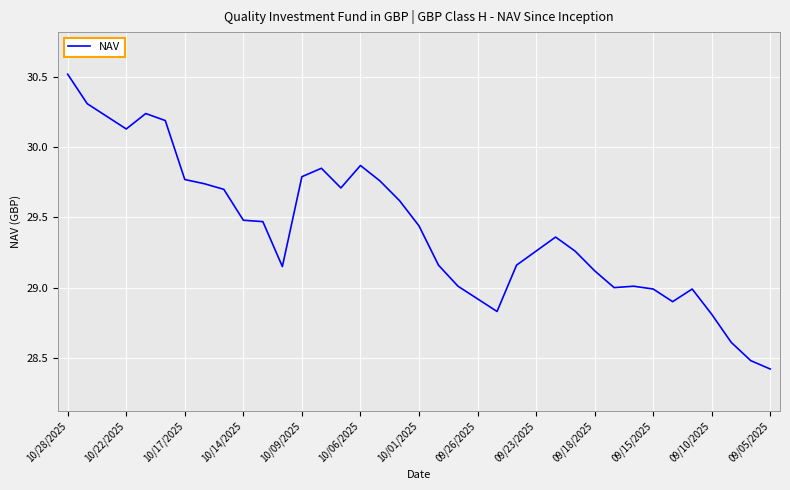

What is the greatest value displayed?

30.5